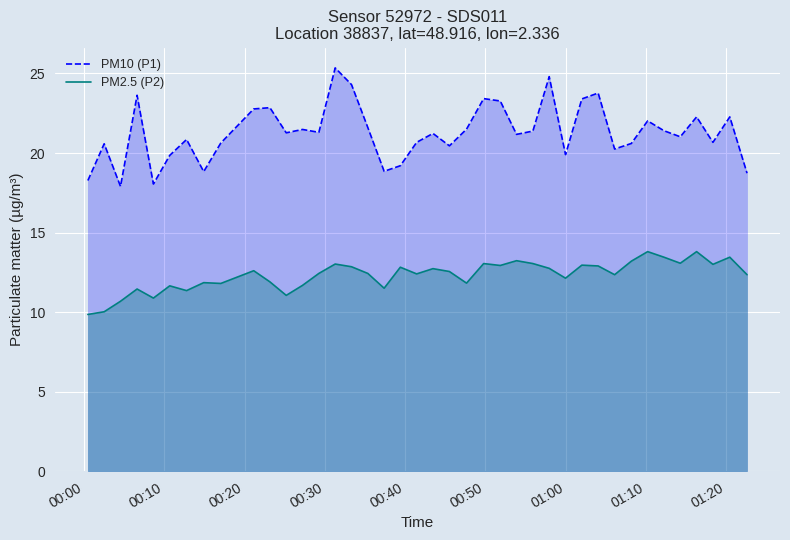

Rank the series by their maximum value, from highest to lowest.

PM10 (P1), PM2.5 (P2)